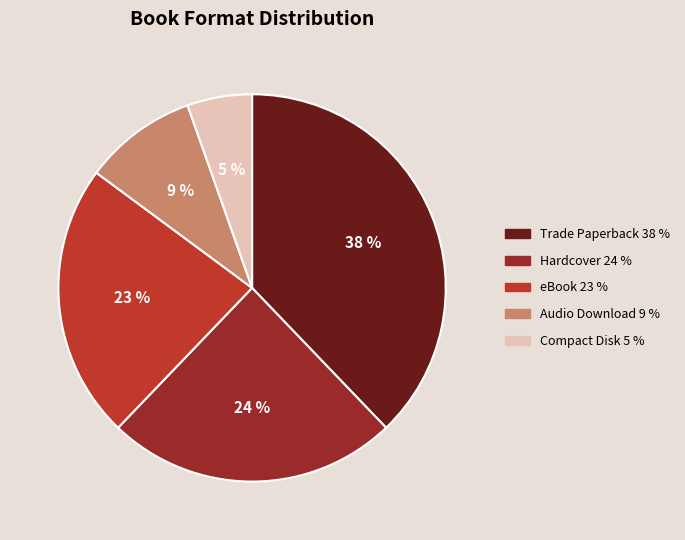

How much of the chart is everything except eBook?

77.0%